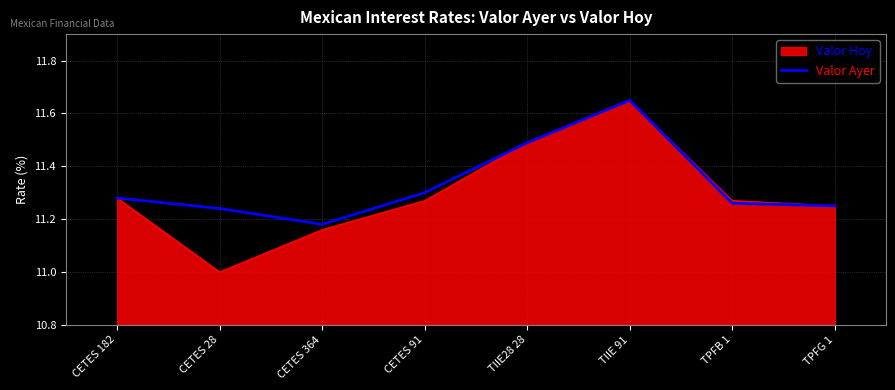

At CETES 28, list the series in order from largest to smallest.

Valor Ayer, Valor Hoy